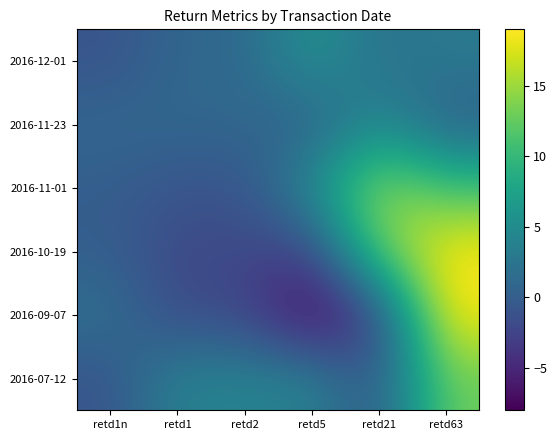

At how many categories does at least one series exceed 18?

1